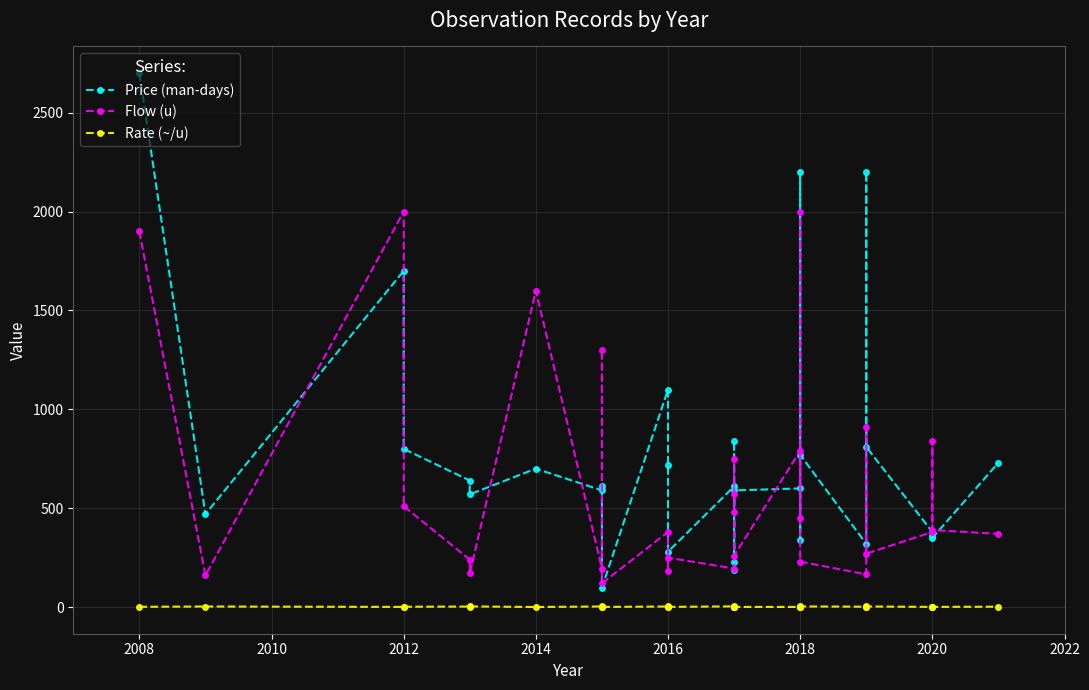

What is the greatest value displayed?

2700.0